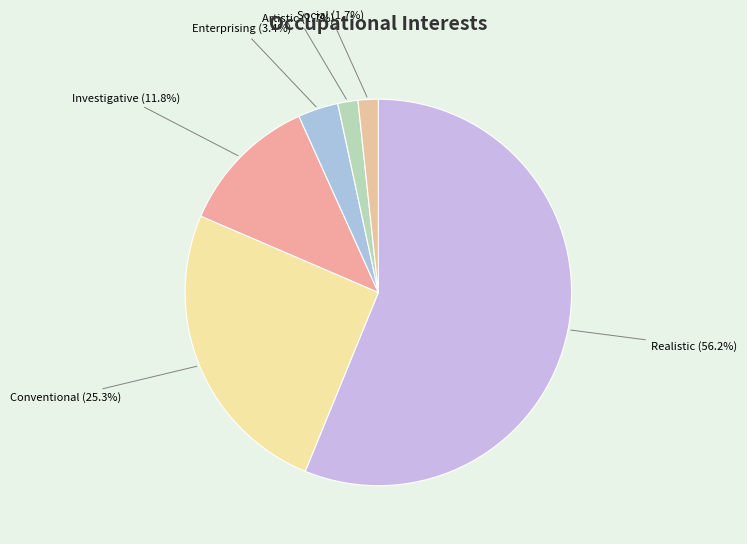

Which category accounts for the majority?

Realistic